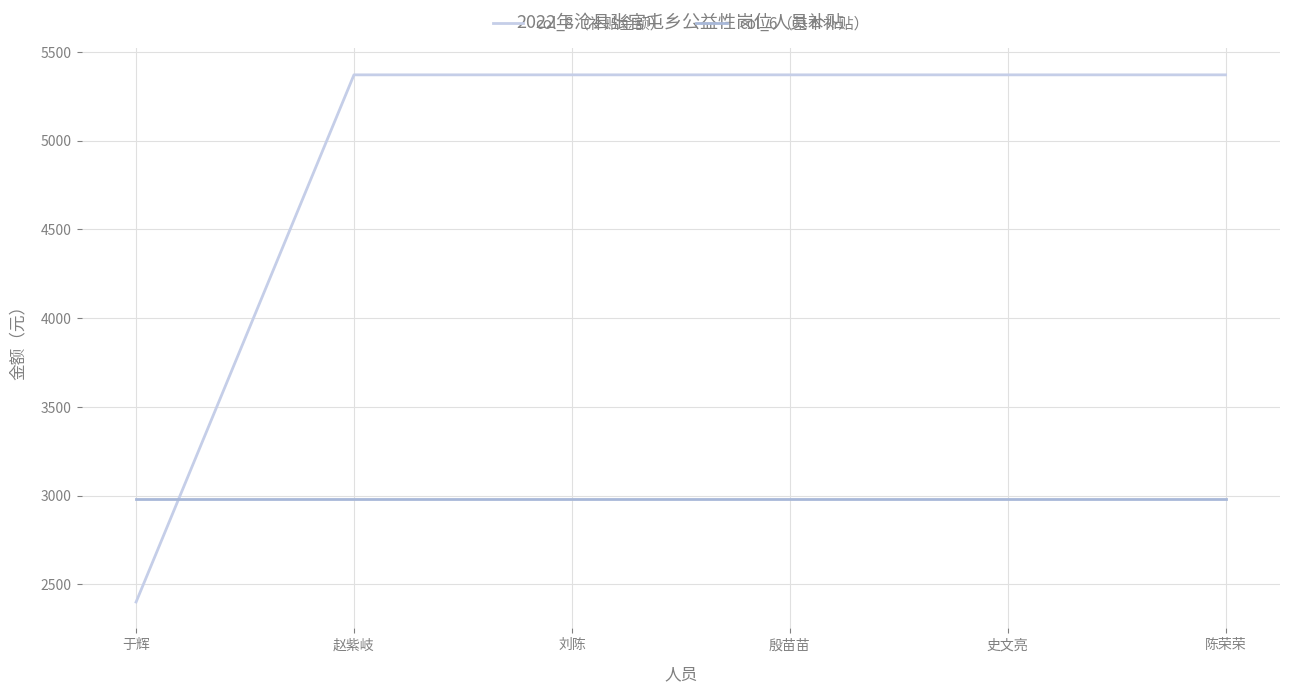

True or false: col_8（补贴金额） has a value of 2400.0 at 于辉.

True